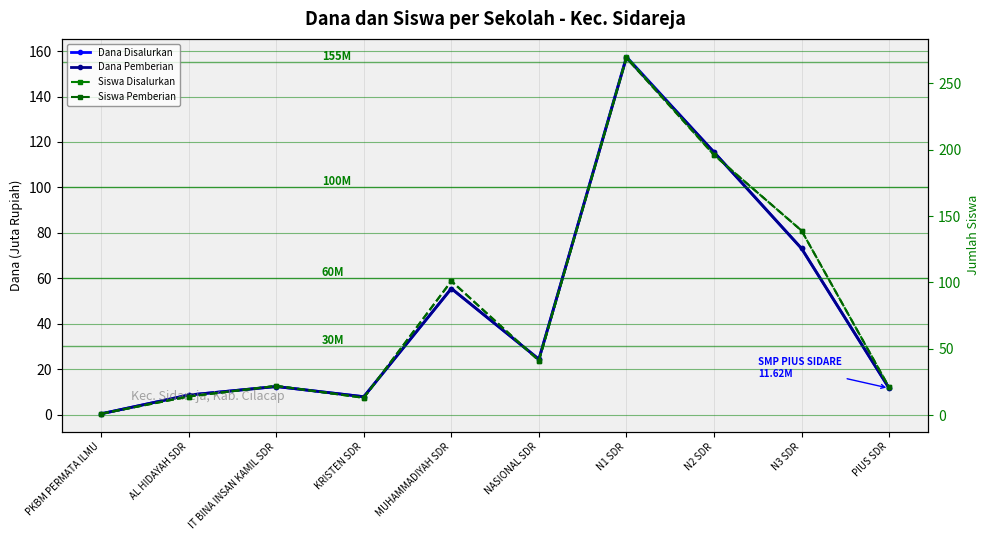

What is the value of the Dana Disalurkan point at the 3rd from the left?

12.4